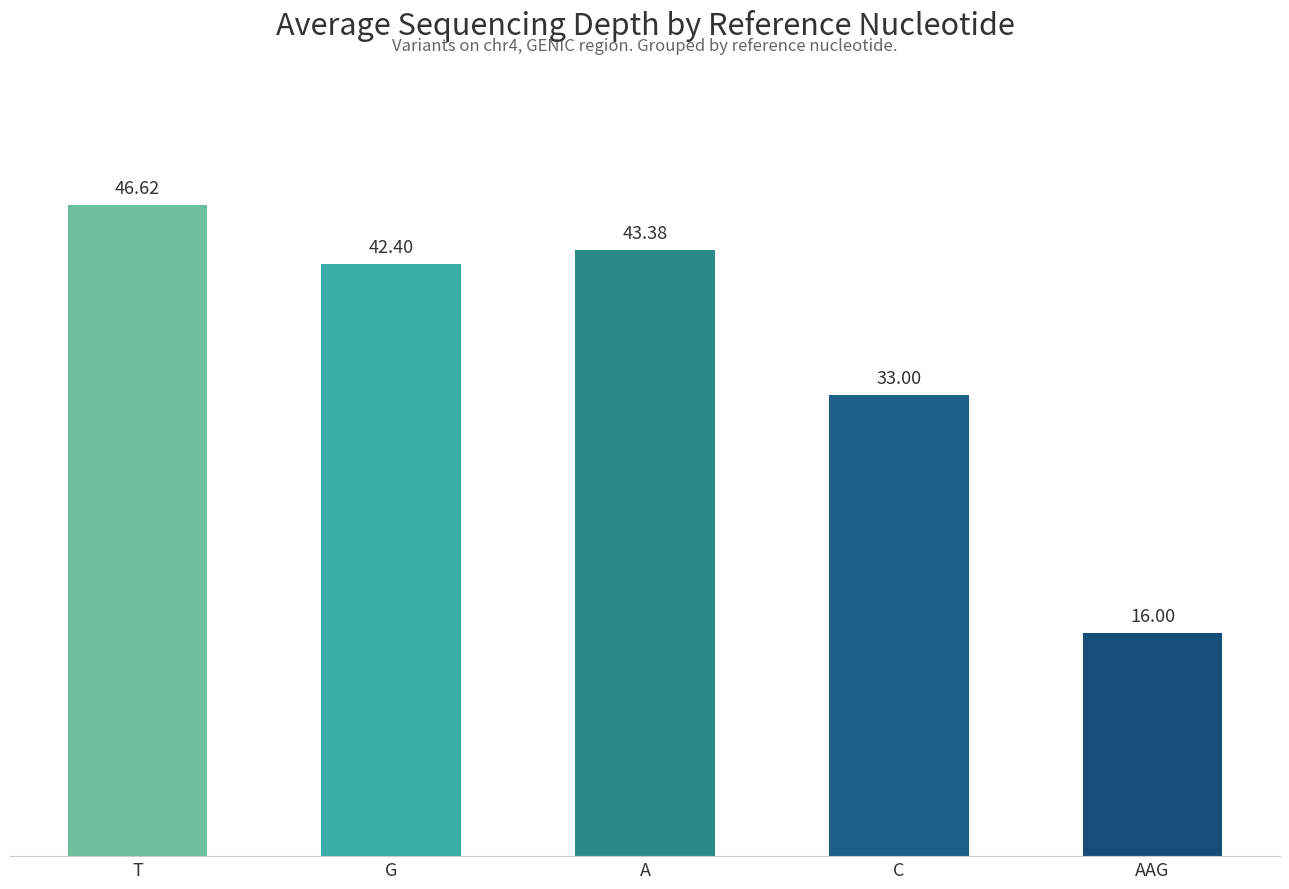

Reading right to left, list all the values displayed in this chart.

AAG=16.0	C=33.0	A=43.4	G=42.4	T=46.6